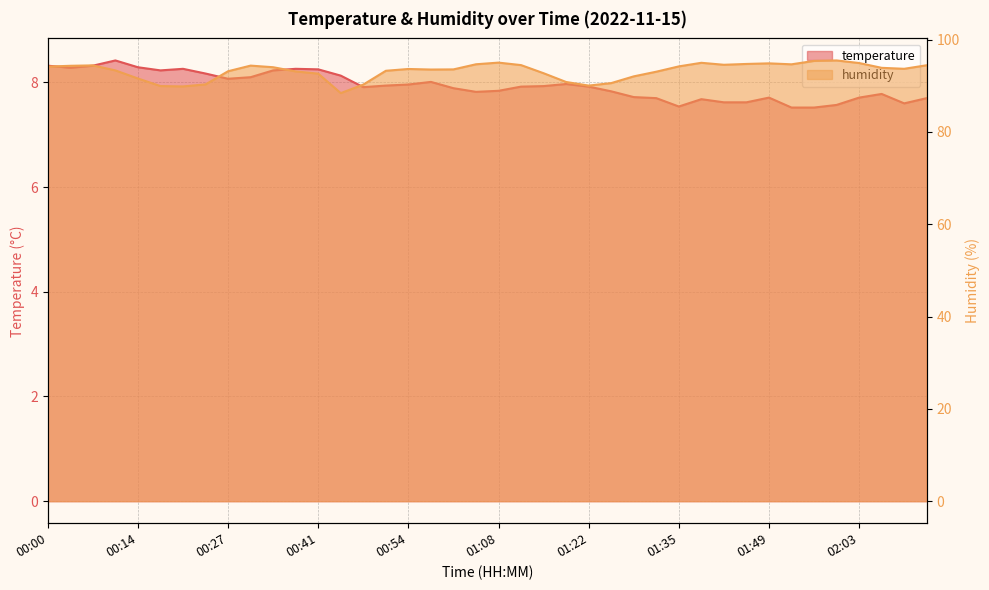

How many series are shown in this chart?

2